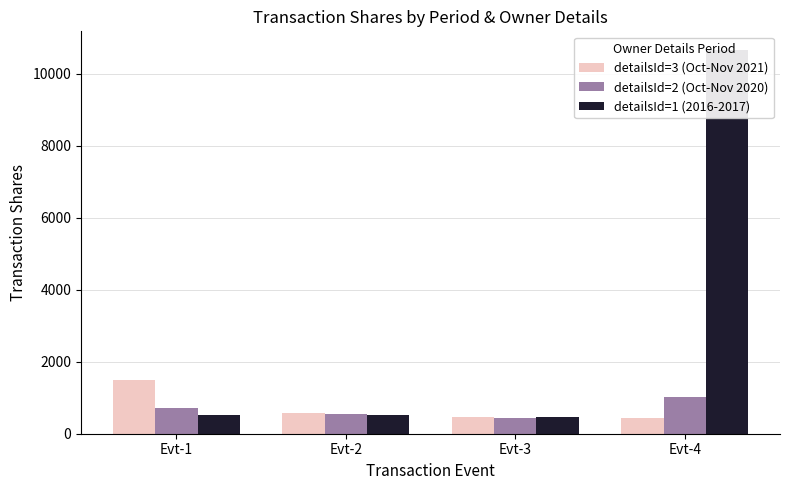

Which label corresponds to the smallest value in the chart?

Evt-3